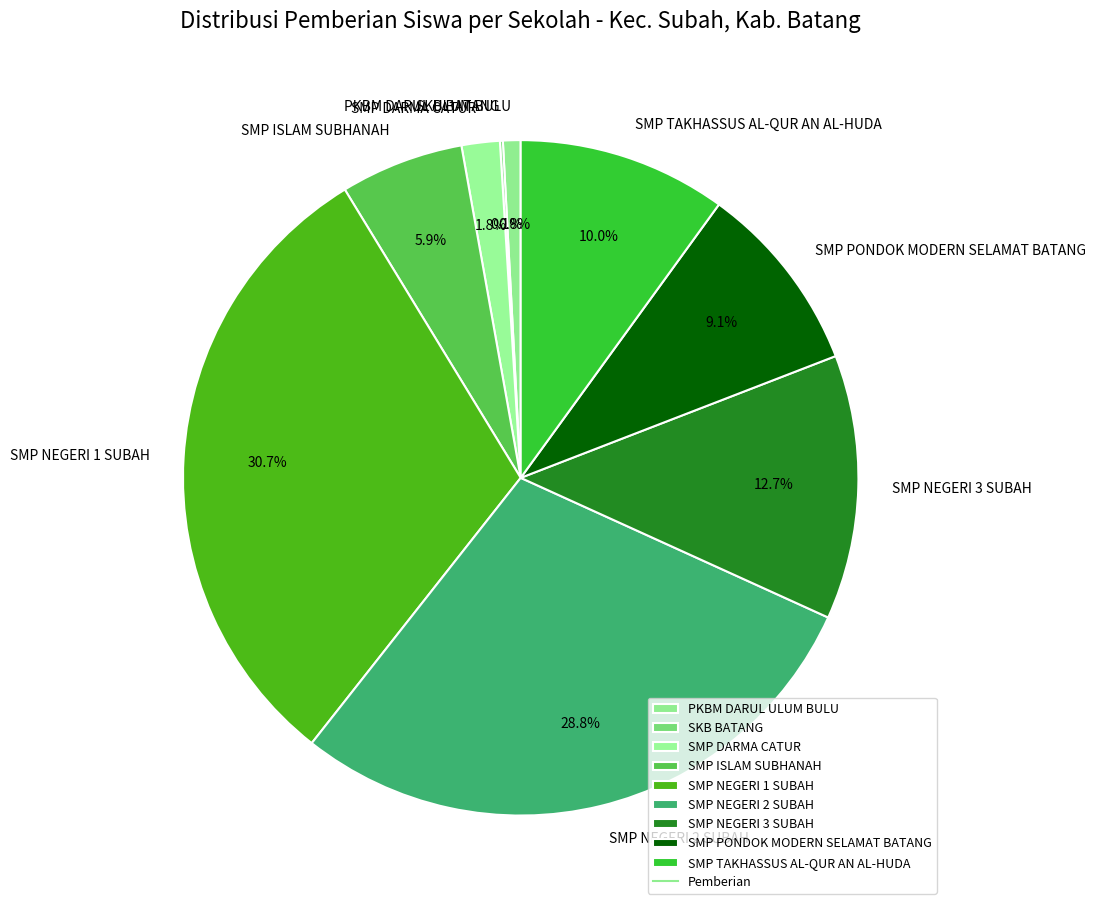

Which has a higher value, SMP TAKHASSUS AL-QUR AN AL-HUDA or SMP NEGERI 3 SUBAH?

SMP NEGERI 3 SUBAH